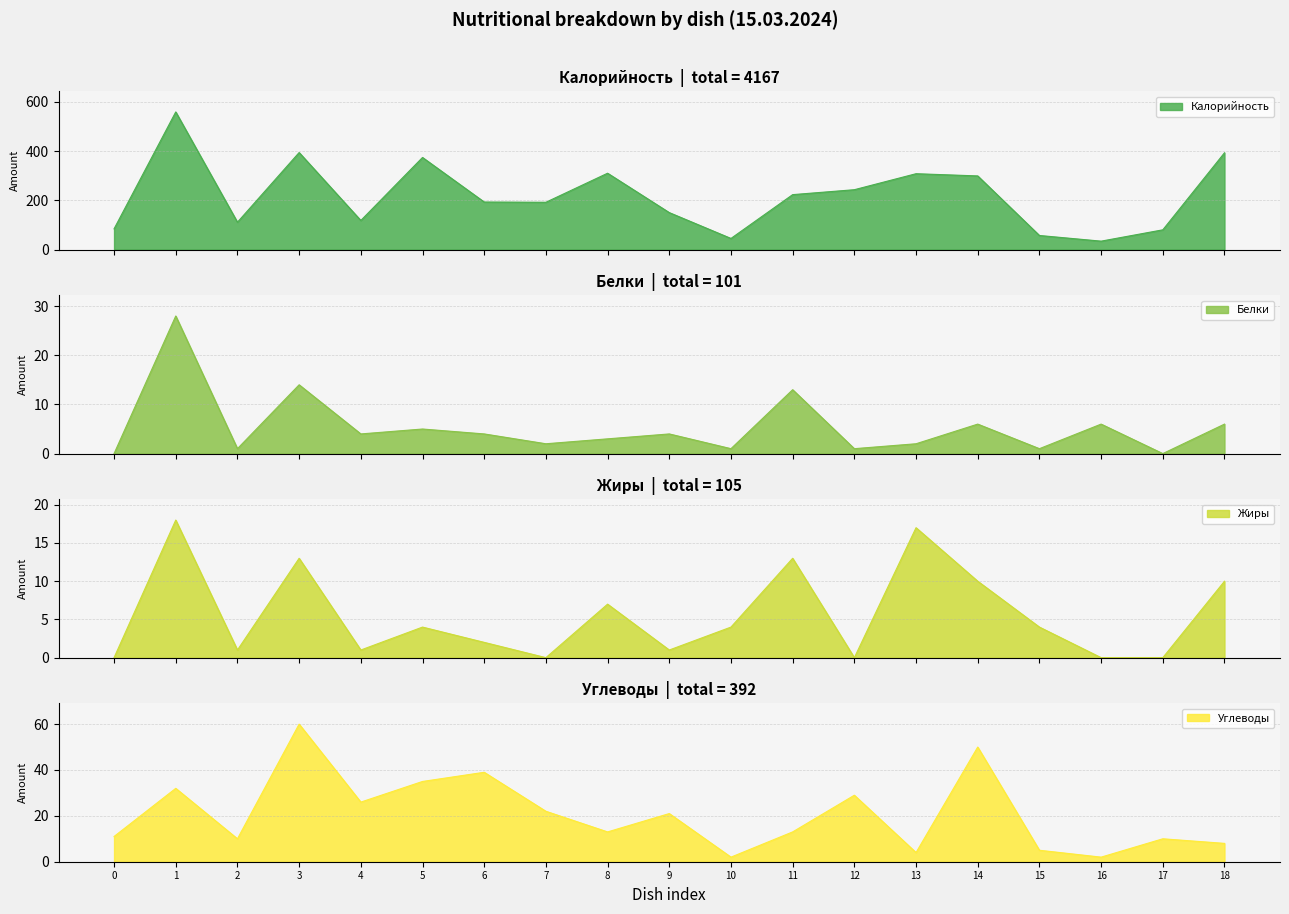

Reading right to left, what are all the values shown in this chart?

Калорийность: 393	80	34	57	299	308	243	223	45	150	310	192	193	374	118	394	111	559	84
Белки: 6	0	6	1	6	2	1	13	1	4	3	2	4	5	4	14	1	28	0
Жиры: 10	0	0	4	10	17	0	13	4	1	7	0	2	4	1	13	1	18	0
Углеводы: 8	10	2	5	50	4	29	13	2	21	13	22	39	35	26	60	10	32	11